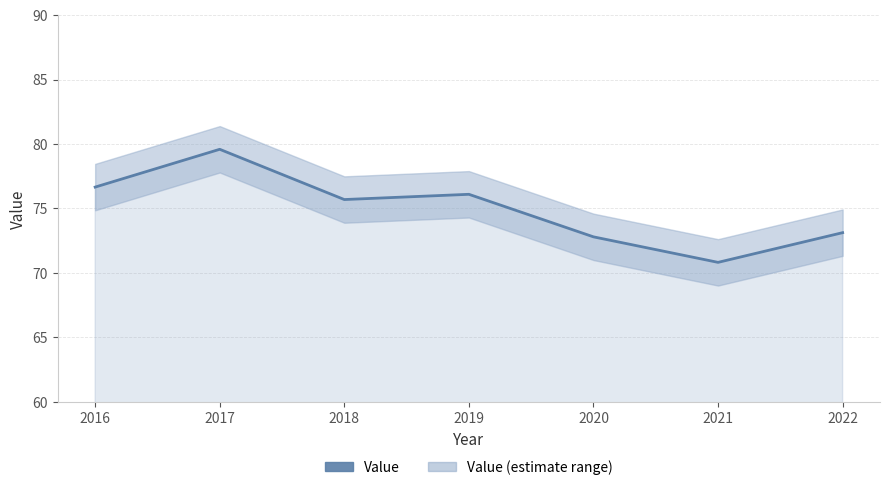

What is the ratio of the value at 2018 to the value at 2022?

1.0